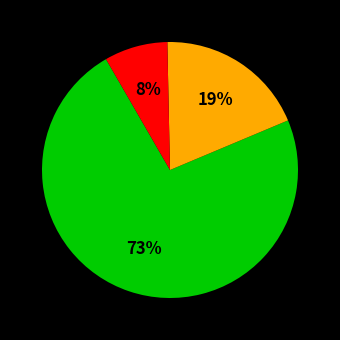

To the nearest percent, what is the difference between the largest and smallest slice percentages?

65%